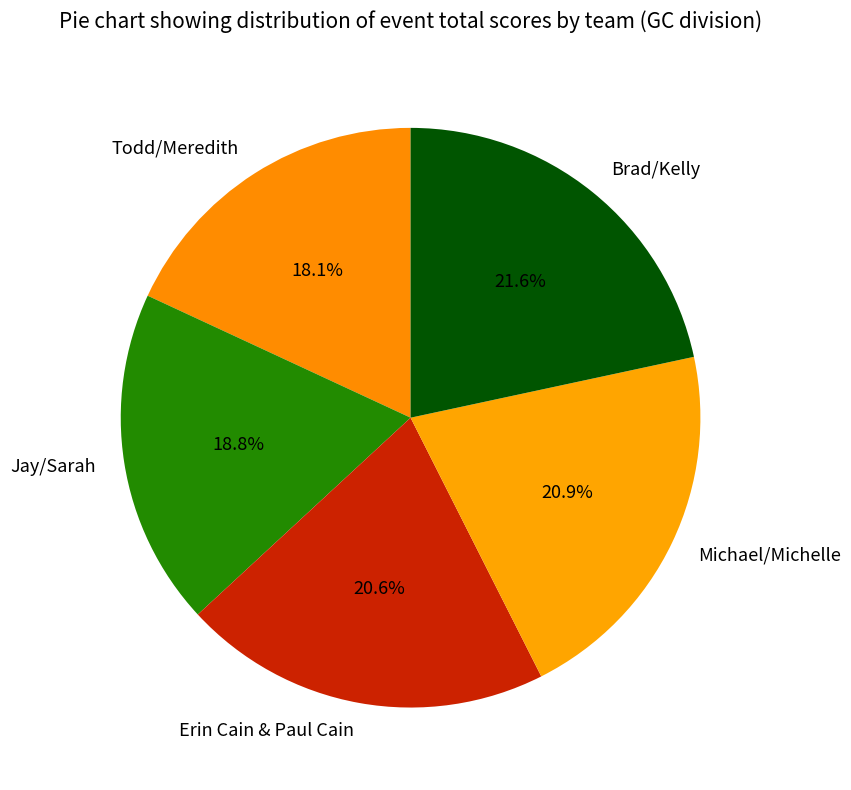

What is the smallest slice in the pie chart?

Todd/Meredith